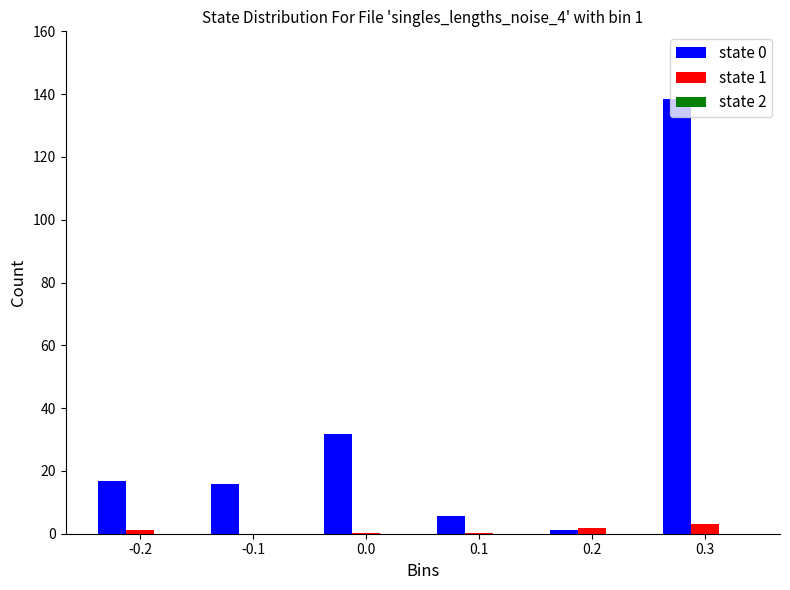

What is the sum of all state 1 values?

6.1